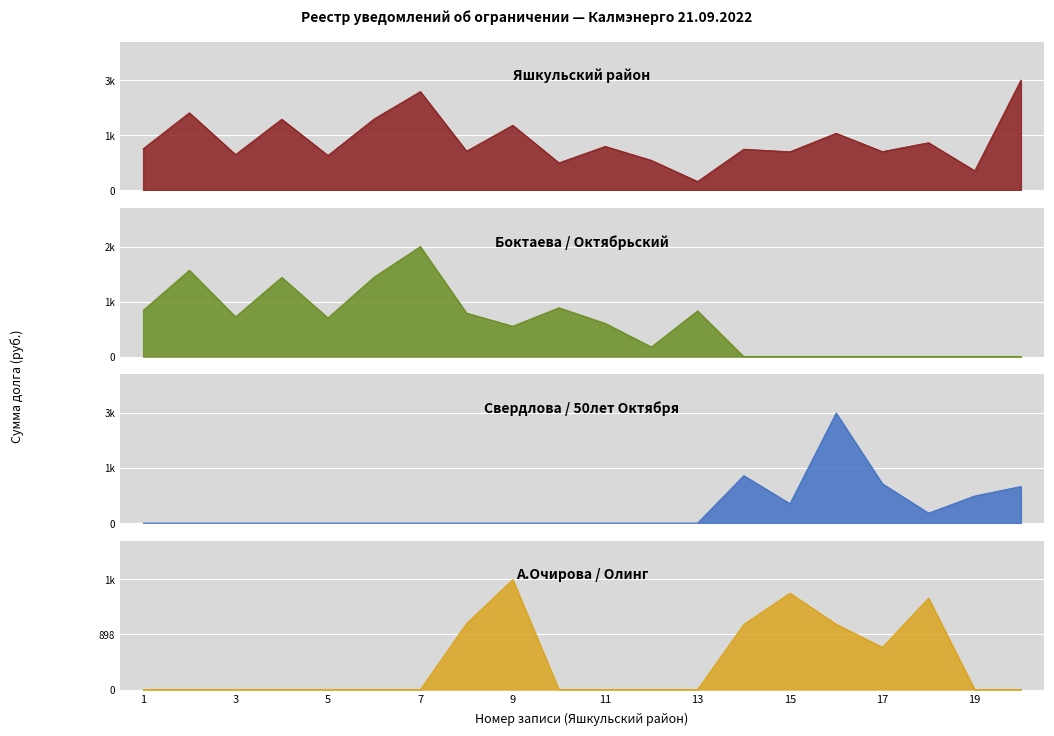

What is the sum of the Свердлова / 50лет Октября values at 2 and 17?

1092.0